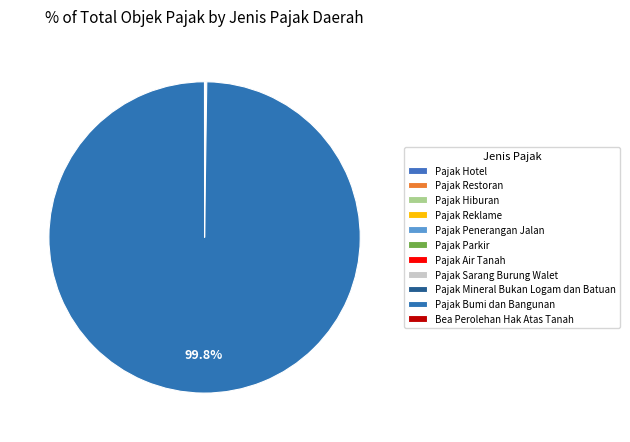

What is the change in value from Pajak Hotel to Pajak Air Tanah?

+97